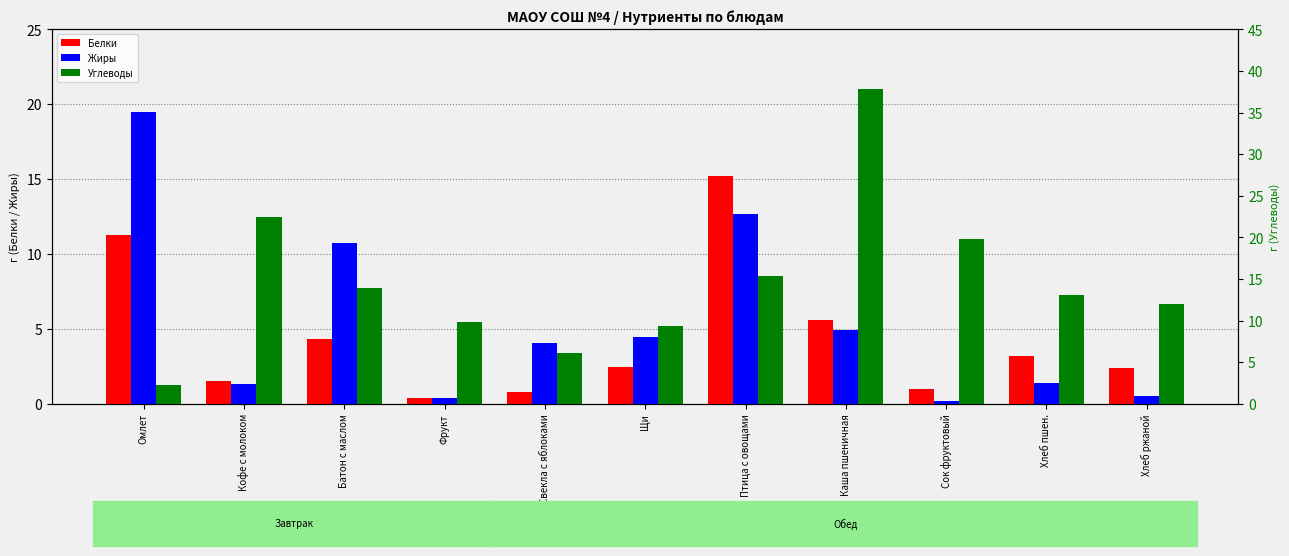

Does the chart contain any negative values?

No